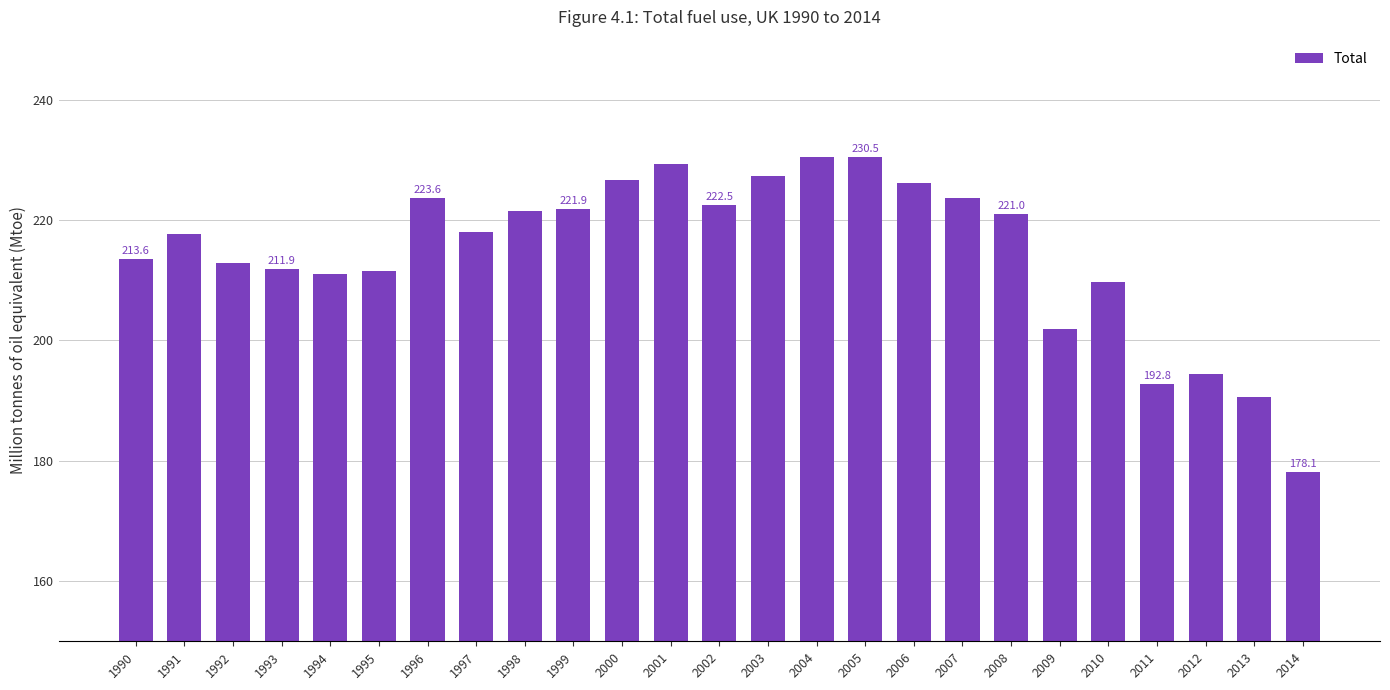

Where is the data nearest to the value 204?

2009